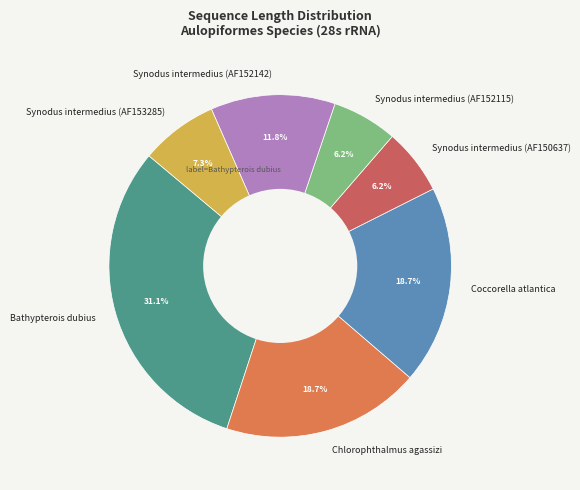

To the nearest percent, what portion does Synodus intermedius (AF152115) represent?

6%